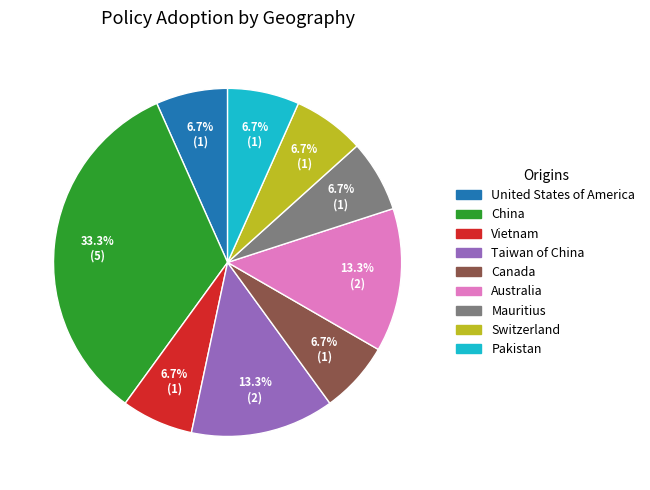

Which has a higher value, Australia or China?

China